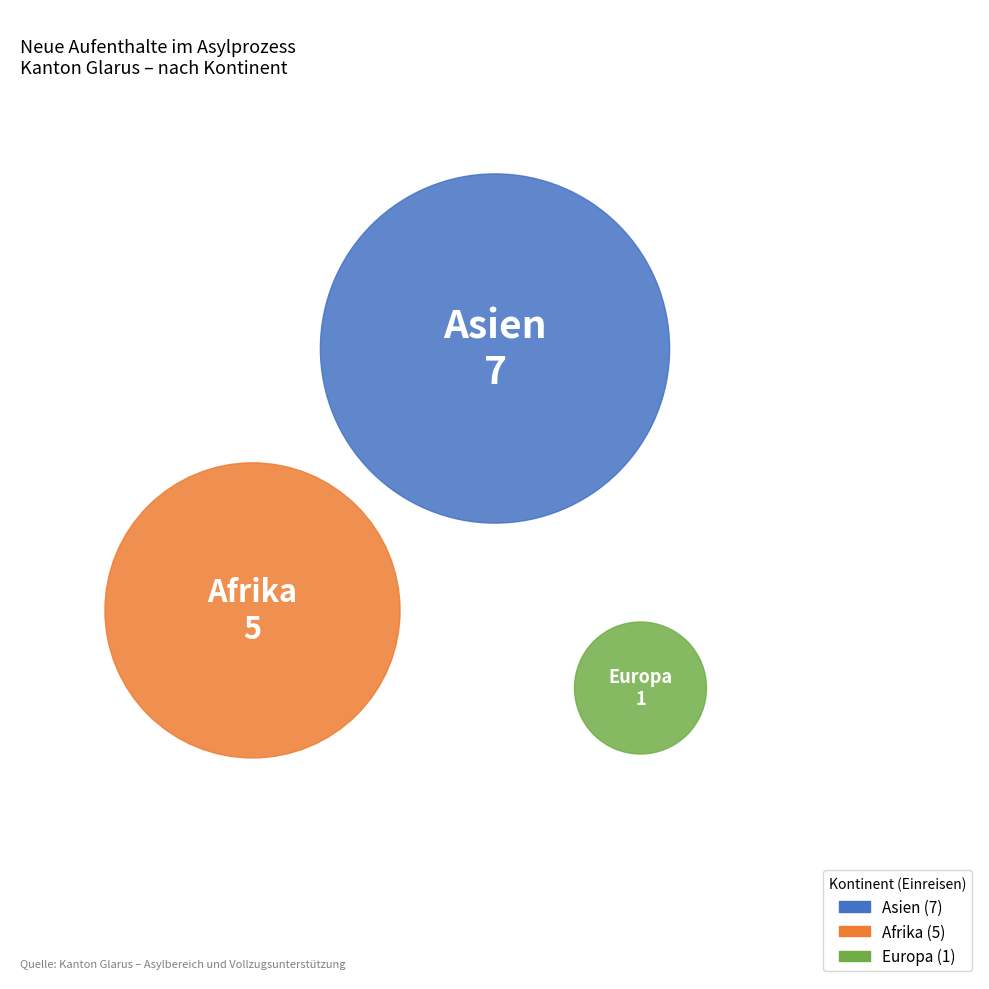

True or false: Asien accounts for 46% of the total.

False